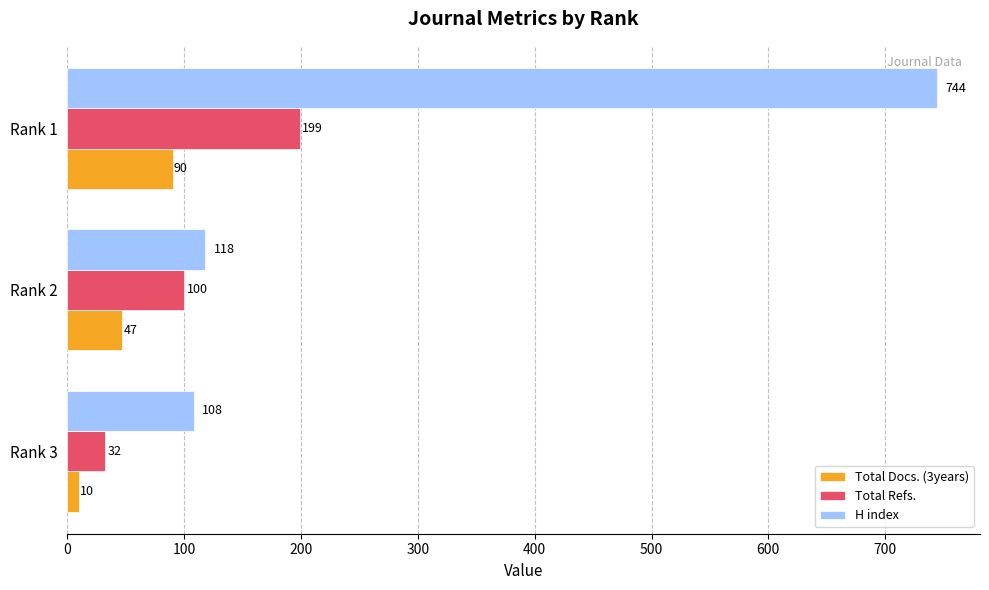

What are all the series names shown in the legend?

Total Docs. (3years), Total Refs., H index